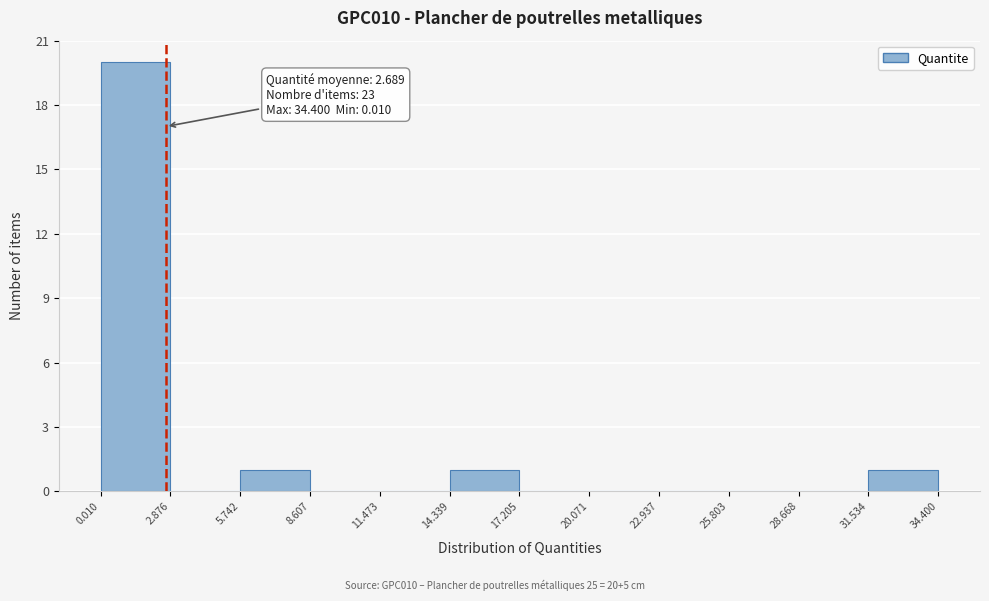

Which range on the x-axis has the tallest bar?

0.010 to 2.876